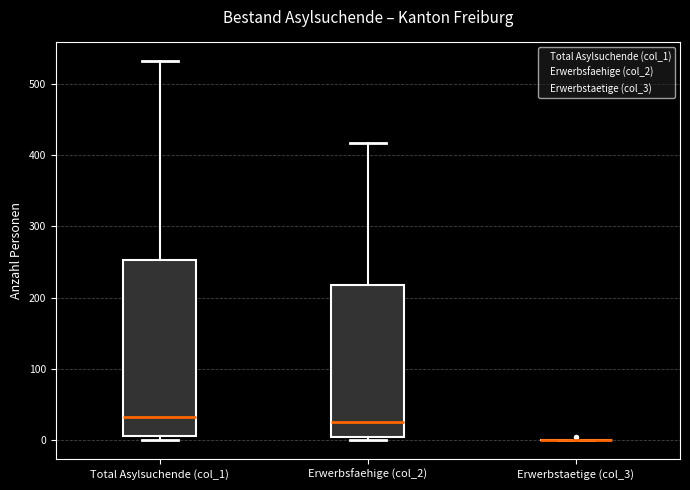

Which box is the tallest, from its lower edge to its upper edge?

Total Asylsuchende (col_1)